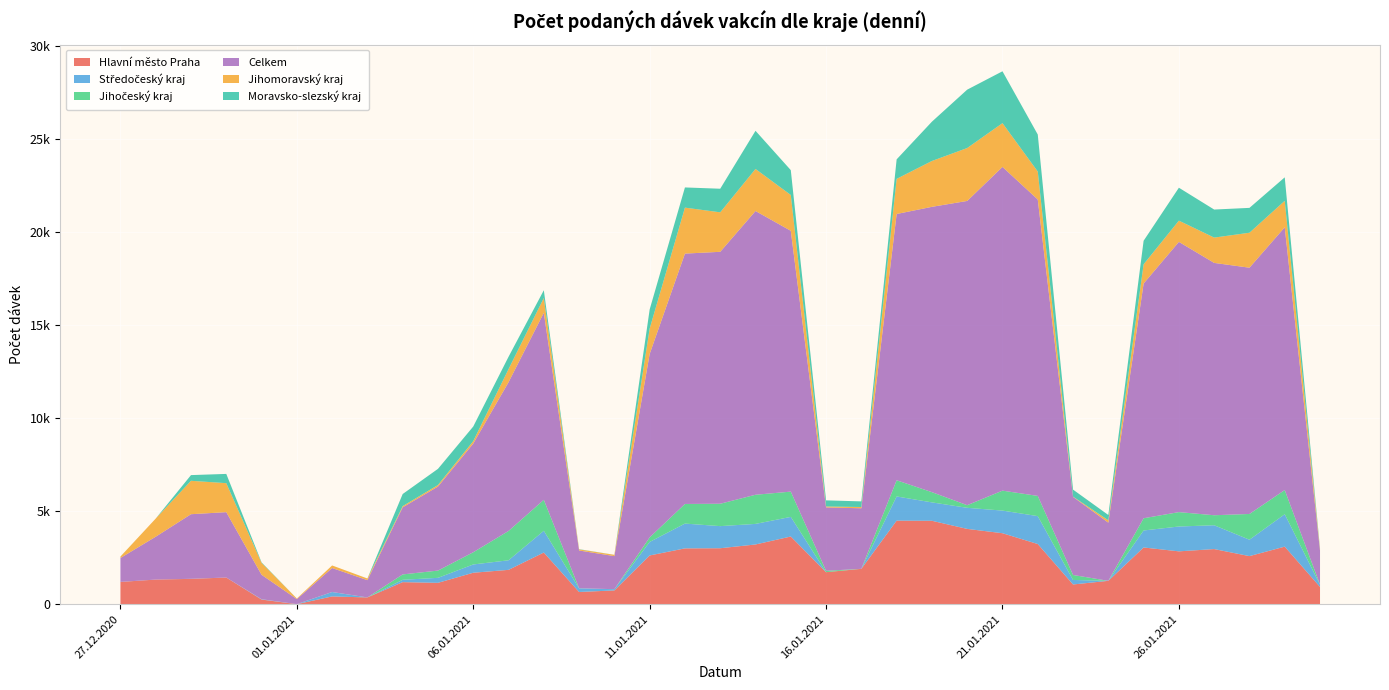

Reading right to left, extract all data points from this chart.

Hlavní město Praha: 930	3095	2586	2964	2842	3050	1257	1062	3235	3816	4048	4484	4492	1902	1723	3639	3211	3009	3001	2621	742	658	2778	1847	1692	1150	1187	365	420	3	252	1434	1363	1325	1197
Středočeský kraj: 115	1742	881	1280	1335	913	0	243	1500	1216	1133	989	1300	1	0	1055	1106	1188	1333	726	66	195	1169	514	445	268	127	0	235	1	18	0	3	0	2
Jihočeský kraj: 8	1299	1384	538	773	657	1	267	1086	1072	141	550	869	0	72	1357	1566	1203	1054	245	1	6	1663	1576	656	390	288	1	3	1	0	1	1	0	1
Celkem: 1829	14120	13233	13560	14522	12613	3126	4197	15929	17396	16350	15332	14309	3254	3407	14016	15248	13538	13454	9857	1776	2028	10050	7993	5841	4516	3605	927	1288	271	1313	3513	3471	2303	1286
Jihomoravský kraj: 76	1422	1879	1360	1141	1034	127	13	1502	2352	2843	2464	1889	68	50	1925	2259	2122	2470	1362	70	60	795	703	132	82	65	89	138	31	639	1558	1795	976	74
Moravsko-slezský kraj: 44	1262	1336	1507	1769	1264	284	377	1989	2787	3137	2112	1047	302	330	1335	2051	1268	1085	1028	2	12	418	664	784	869	651	1	0	0	30	497	306	0	3